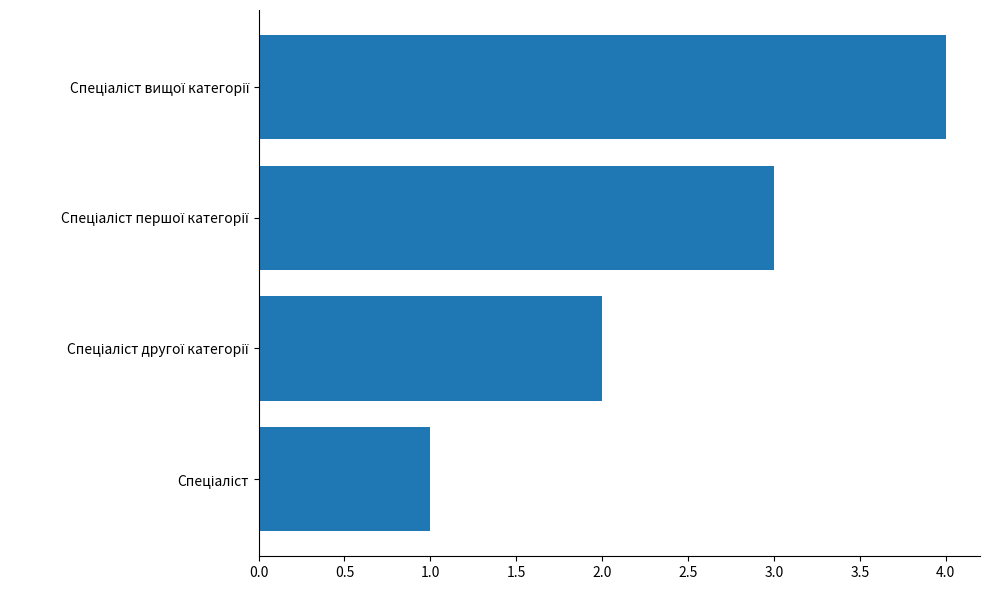

What is the greatest value displayed?

4